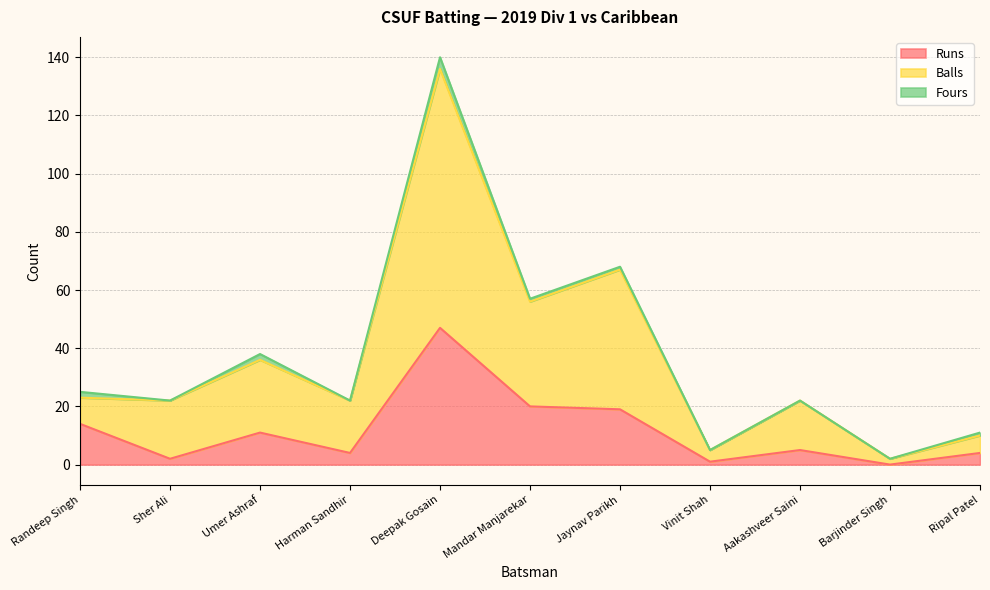

What is the value of the Balls point at the 9th from the left?

22